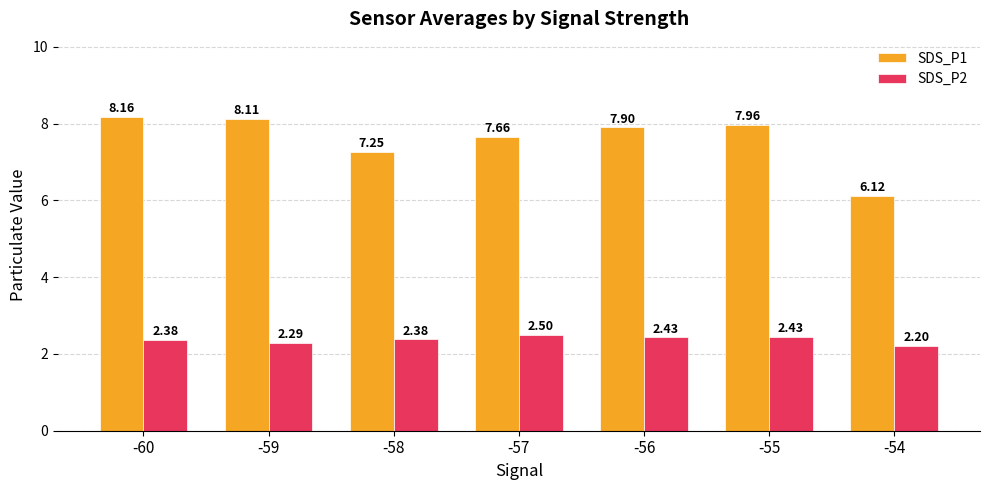

How many bars are there in total?

14